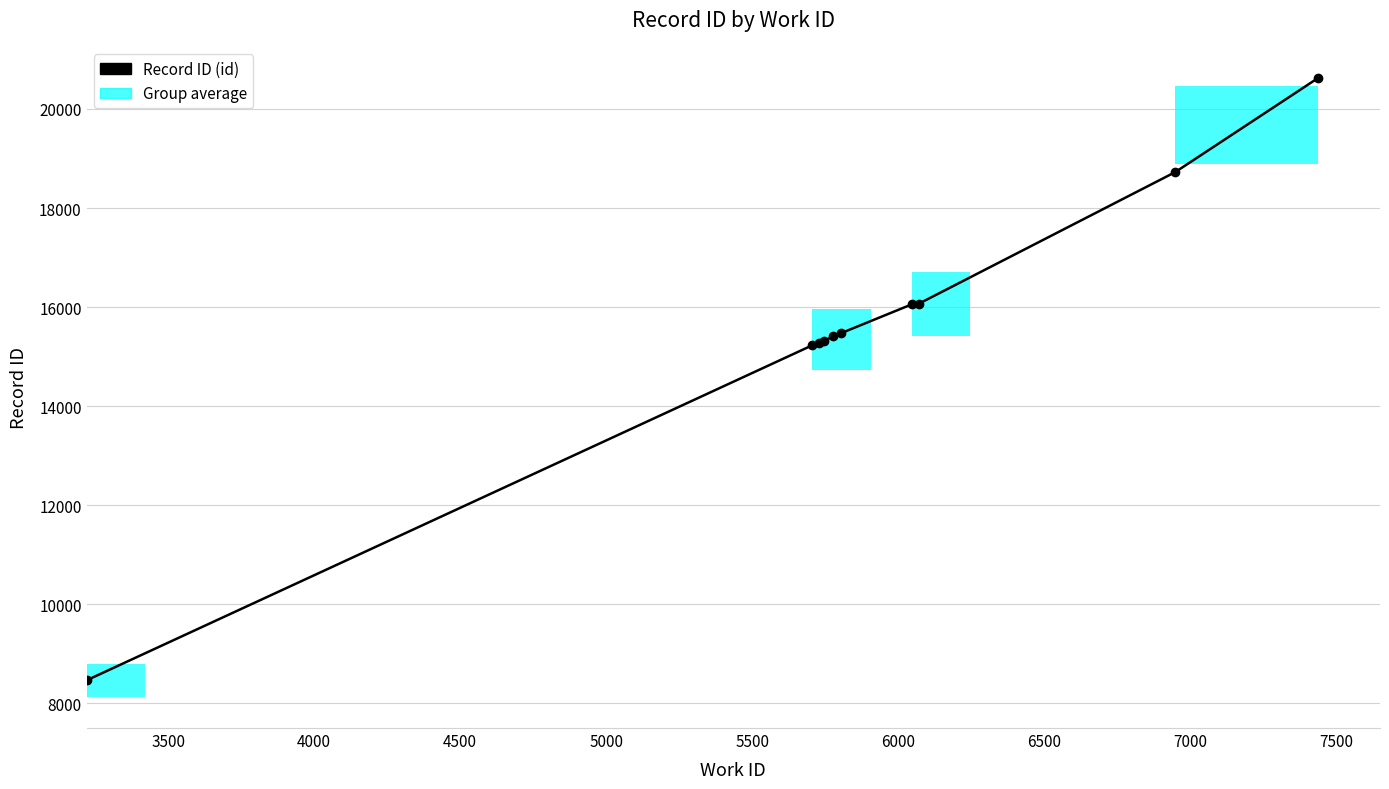

At which label does the data first exceed 15471?

6000